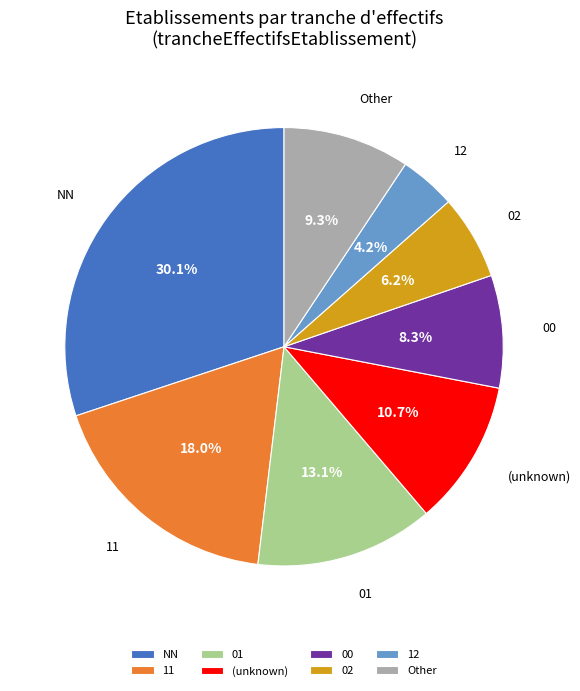

What percentage is the 01 slice, to the nearest percent?

13%